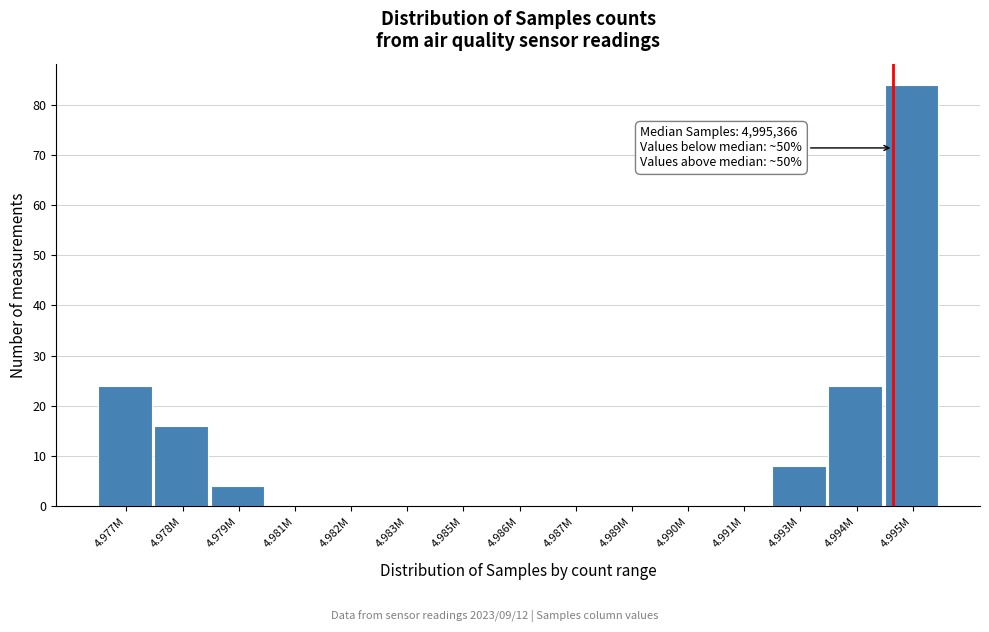

Reading left to right, extract all data points from this chart.

4.977M=24	4.978M=16	4.979M=4	4.981M=0	4.982M=0	4.983M=0	4.985M=0	4.986M=0	4.987M=0	4.989M=0	4.990M=0	4.991M=0	4.993M=8	4.994M=24	4.995M=84